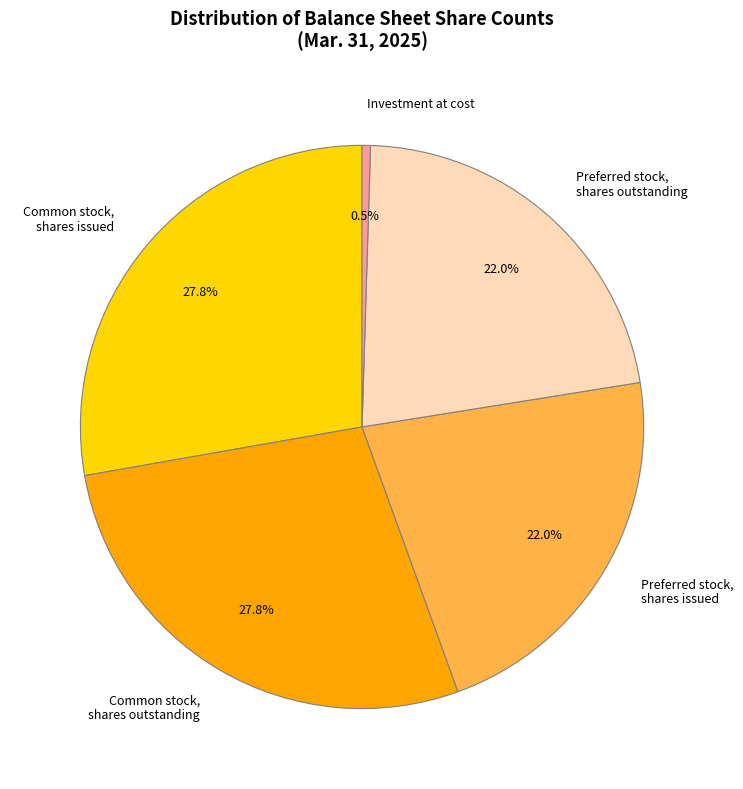

Which slice is the smallest?

Investment at cost